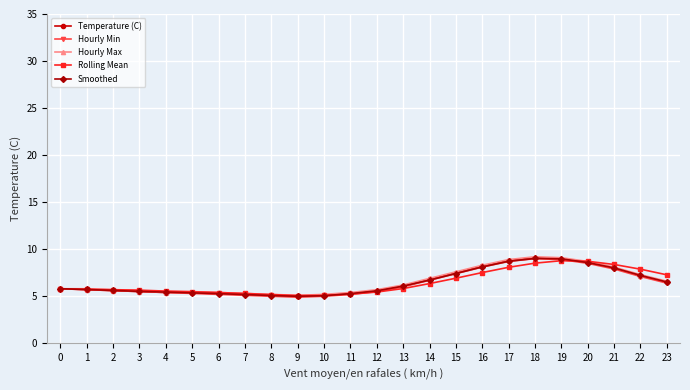

Count the number of categories in the chart.

24